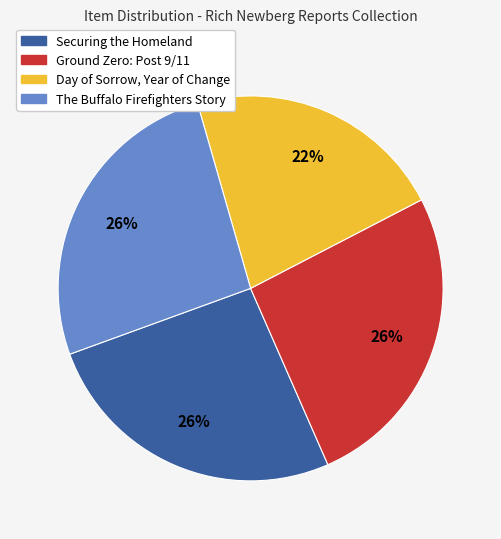

Is it true that The Buffalo Firefighters Story is 18% of the pie?

False